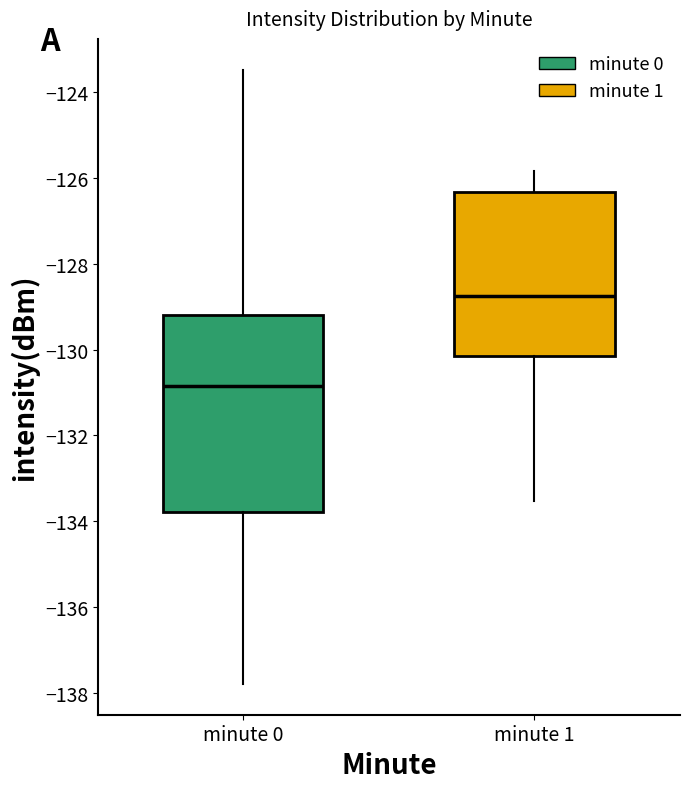

Reading left to right, read every box against the y-axis: the position of its median line, the range the box covers, and the ends of its whiskers. The values are not printed on the chart, so give them approximately, as read against the axis.

minute 0: median -130.8, box -133.8 to -129.2, whiskers -137.8 to -123.4
minute 1: median -128.8, box -130.2 to -126.4, whiskers -133.6 to -125.8